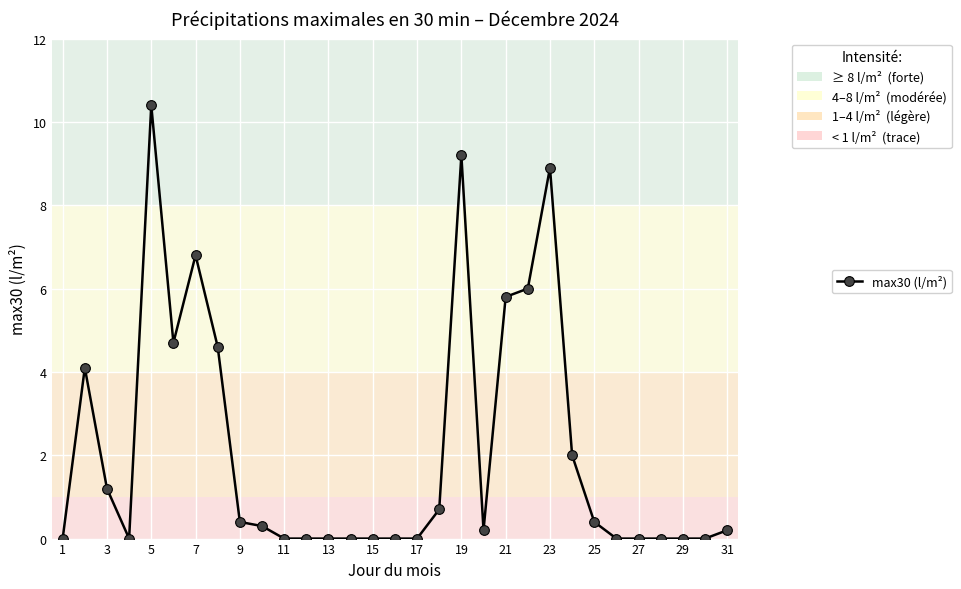

True or false: there are more than 0 points higher than both neighbors.

True